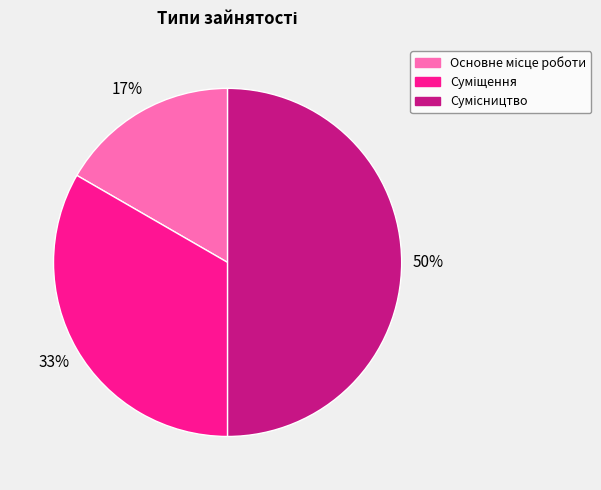

To the nearest percent, what is the average slice percentage?

33%